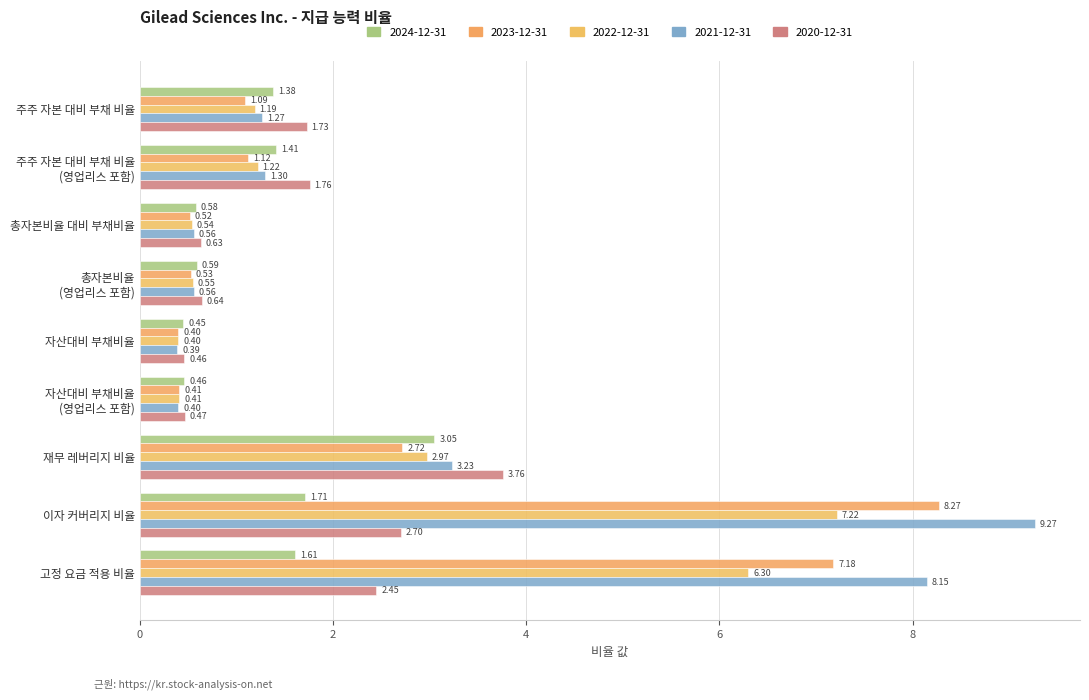

Is it true that 2024-12-31 equals 0.6 at 총자본비율 대비 부채비율?

True